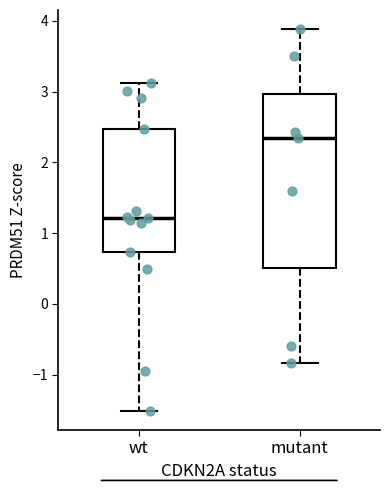

Where is the upper edge of the box for mutant on the y-axis? The values are not printed on the chart, so give them approximately, as read against the axis.

3.0